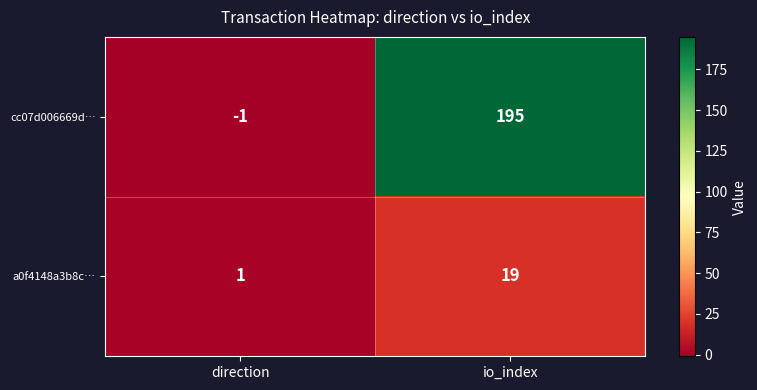

How many data points in a0f4148a3b8c… are less than 19?

1